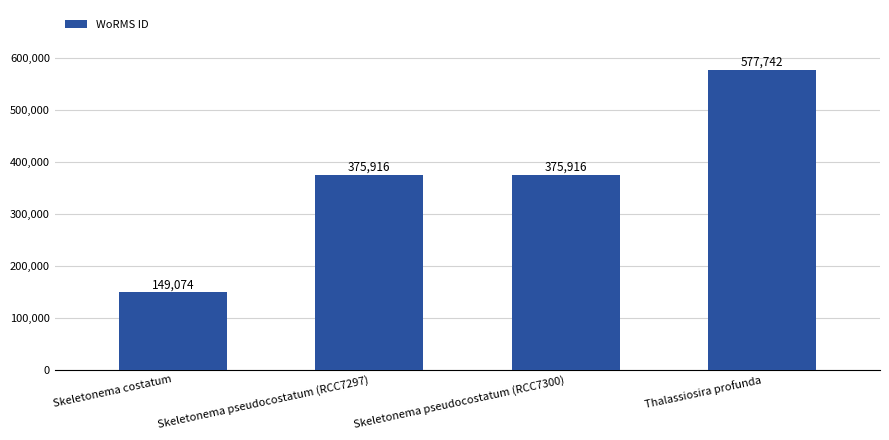

Which has a higher value, Thalassiosira profunda or Skeletonema pseudocostatum (RCC7297)?

Thalassiosira profunda